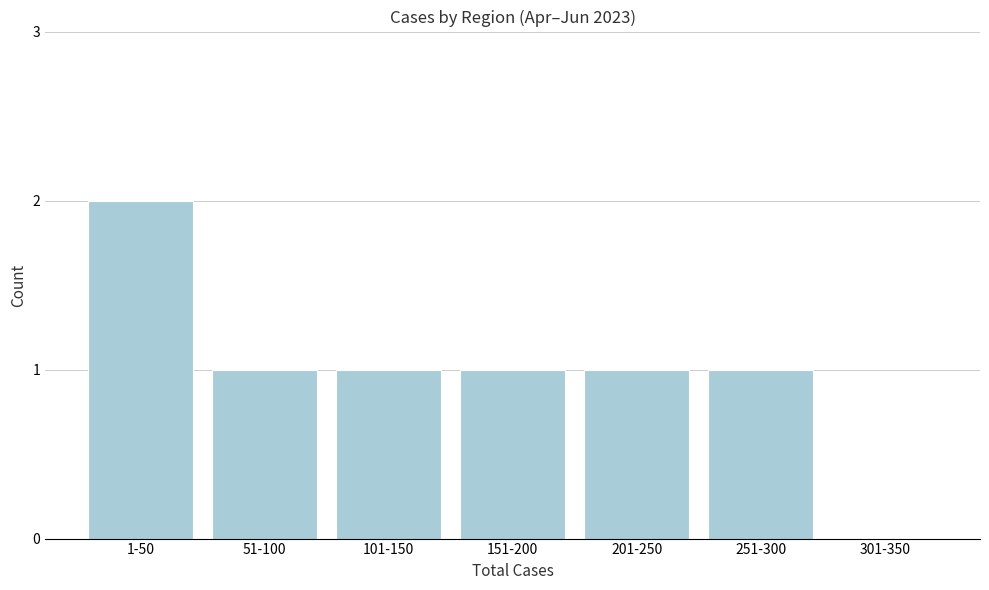

Which has a higher value, 301-350 or 51-100?

51-100